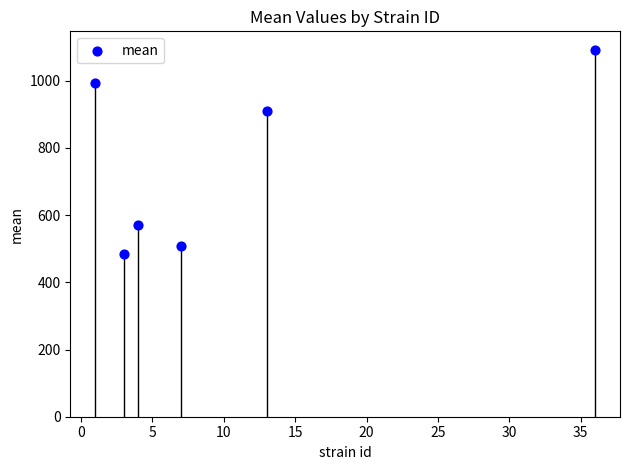

What is the range of Y values (max minus min)?

609.3